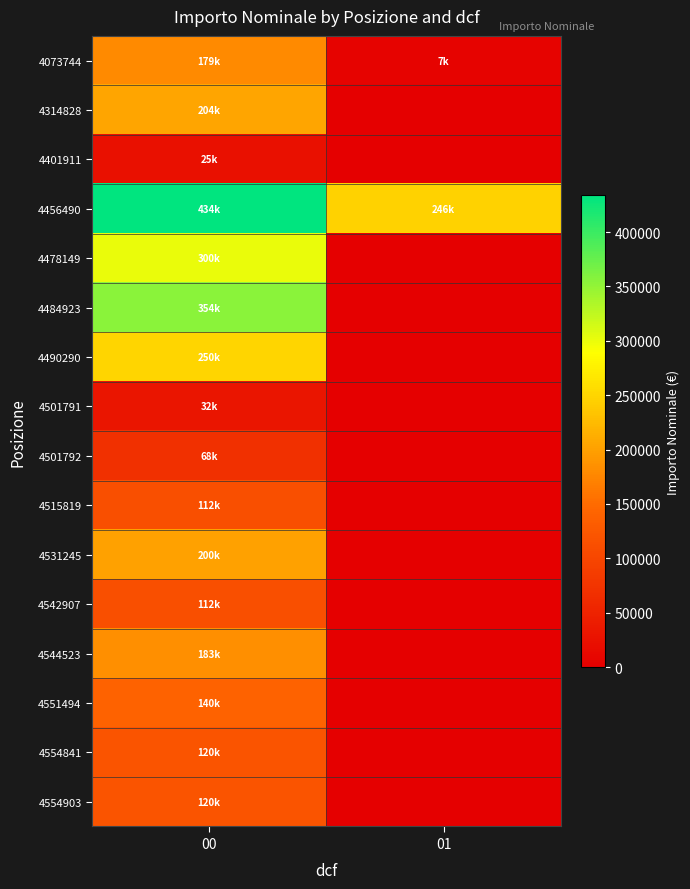

Which label corresponds to the smallest value in the chart?

01